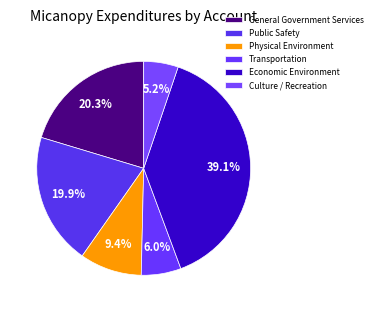

To the nearest percent, what portion does Culture / Recreation represent?

5%